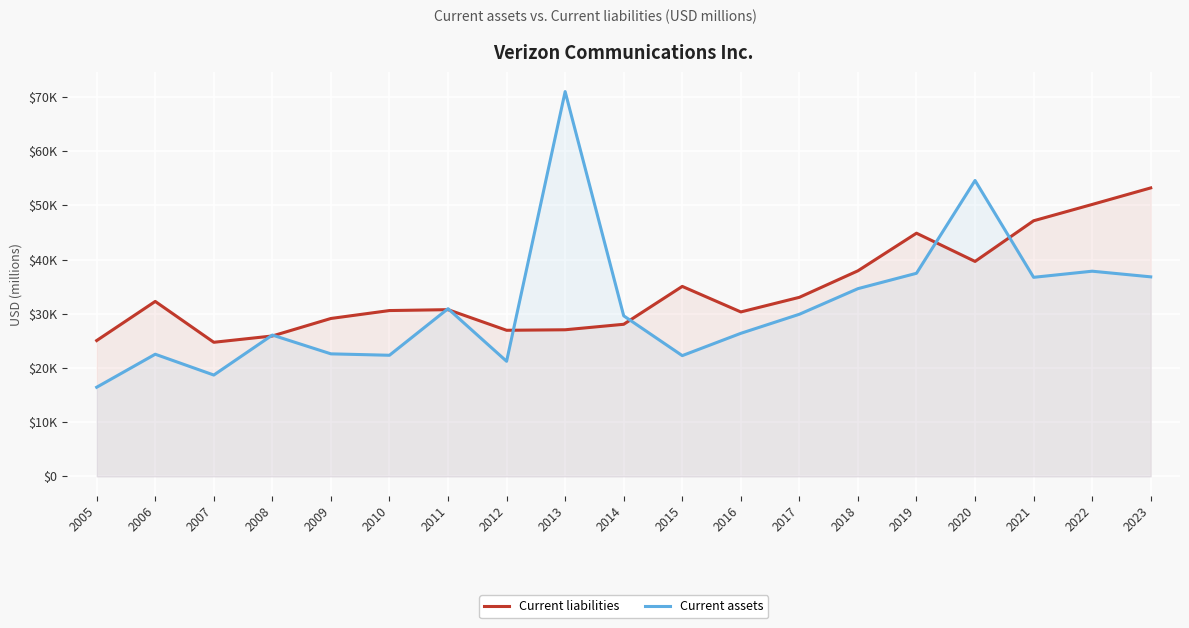

What is the spread (max minus min) of values at 2010?

8249